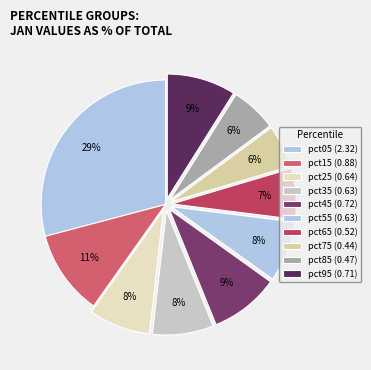

How many segments does this pie chart have?

10